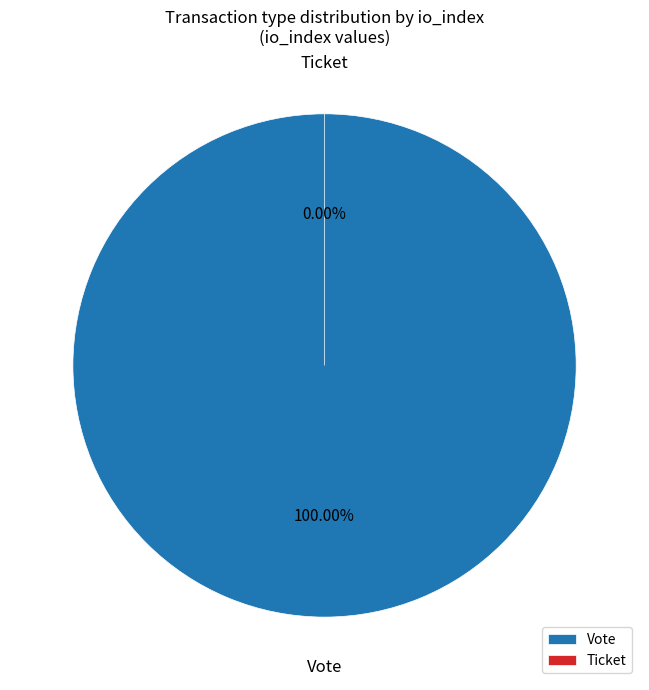

To the nearest percent, what is the combined percentage of Vote and Ticket?

100%